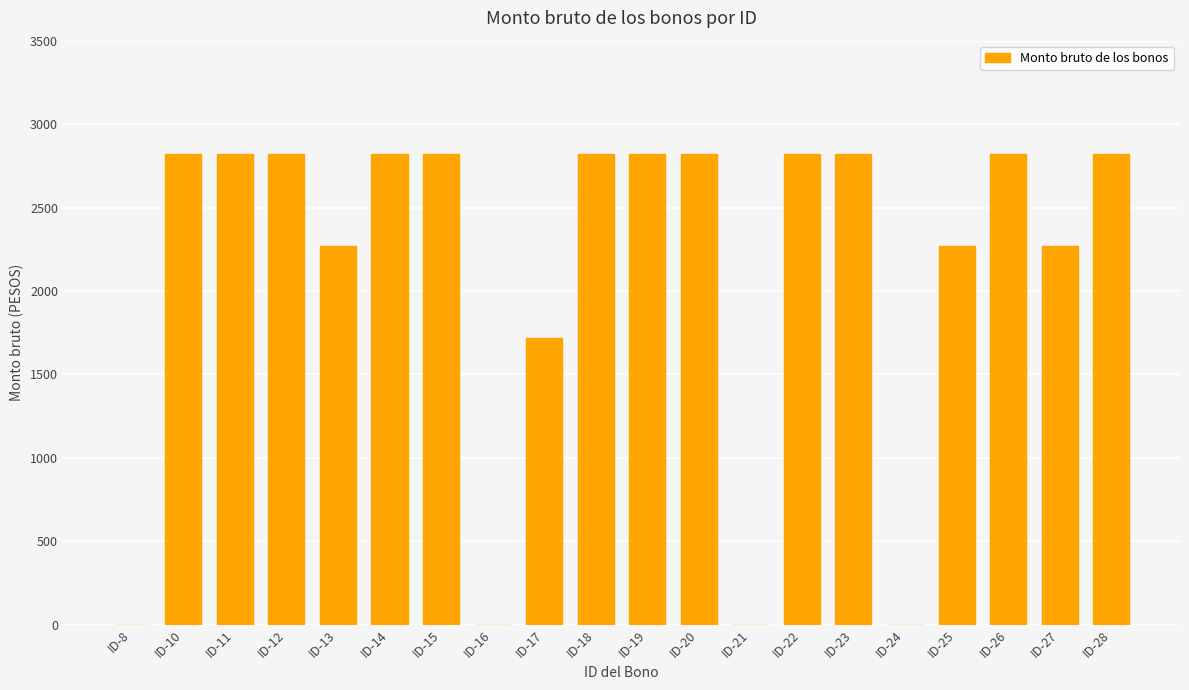

True or false: the data shows 2270 at ID-13.

True